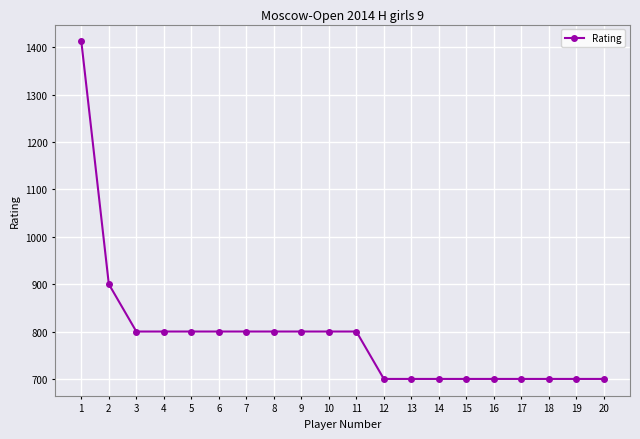

Does the chart display data point markers on the line(s)?

Yes